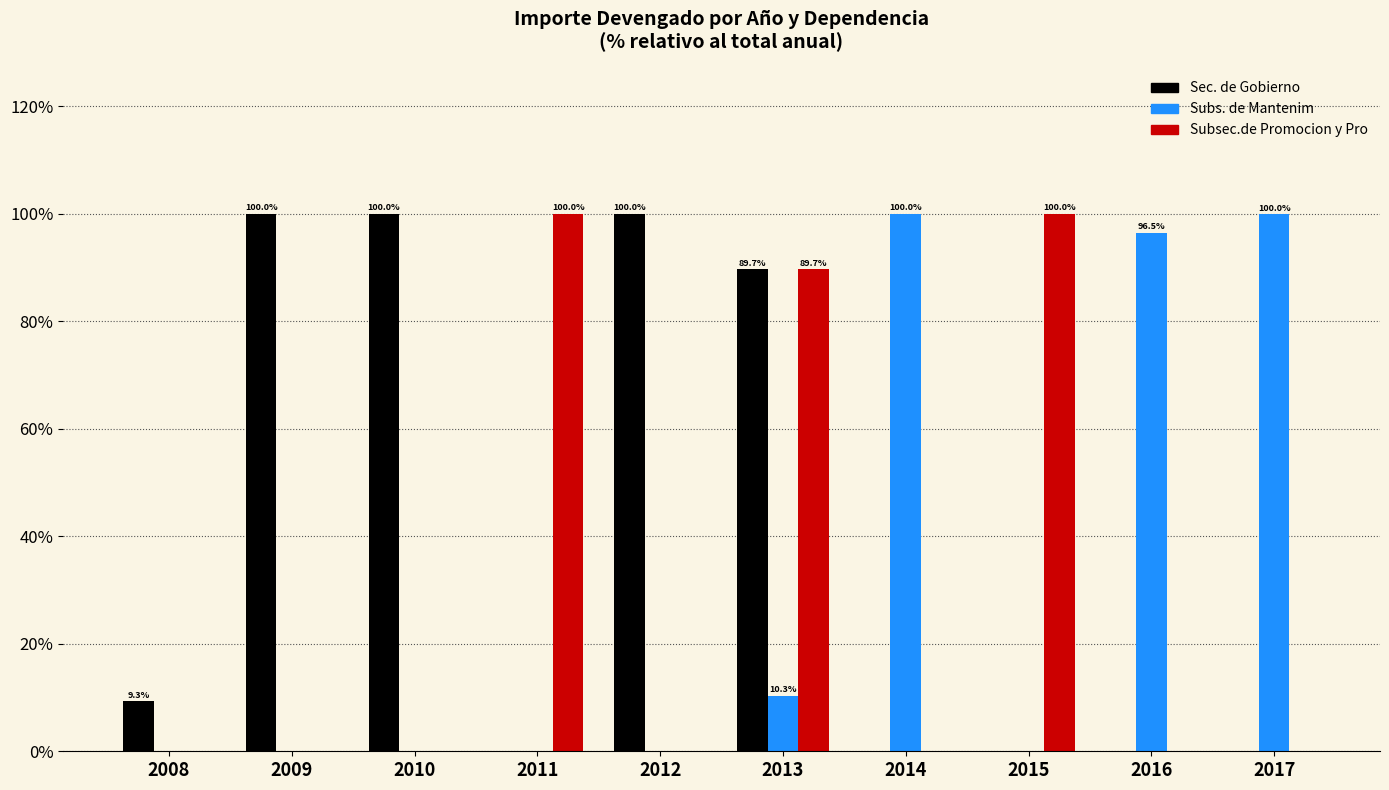

Is it true that Subs. de Mantenim equals 100.0 at 2014?

True